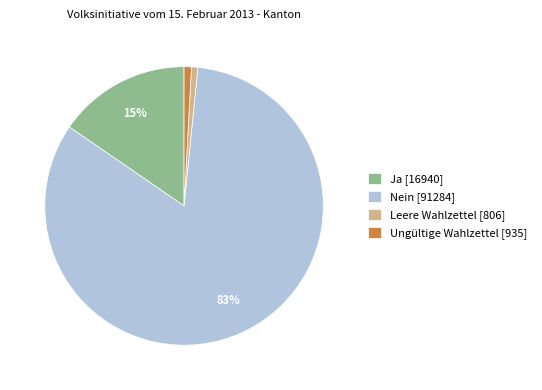

Which category has the biggest portion of the pie?

Nein [91284]